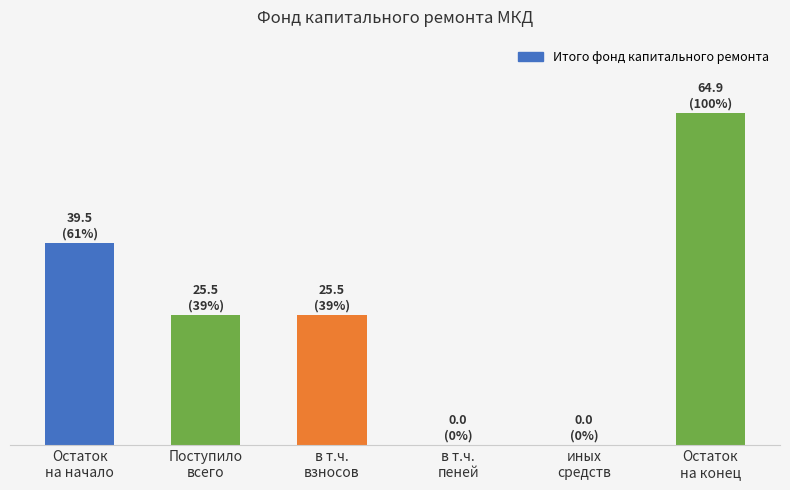

What position from the left is в т.ч.
взносов?

3